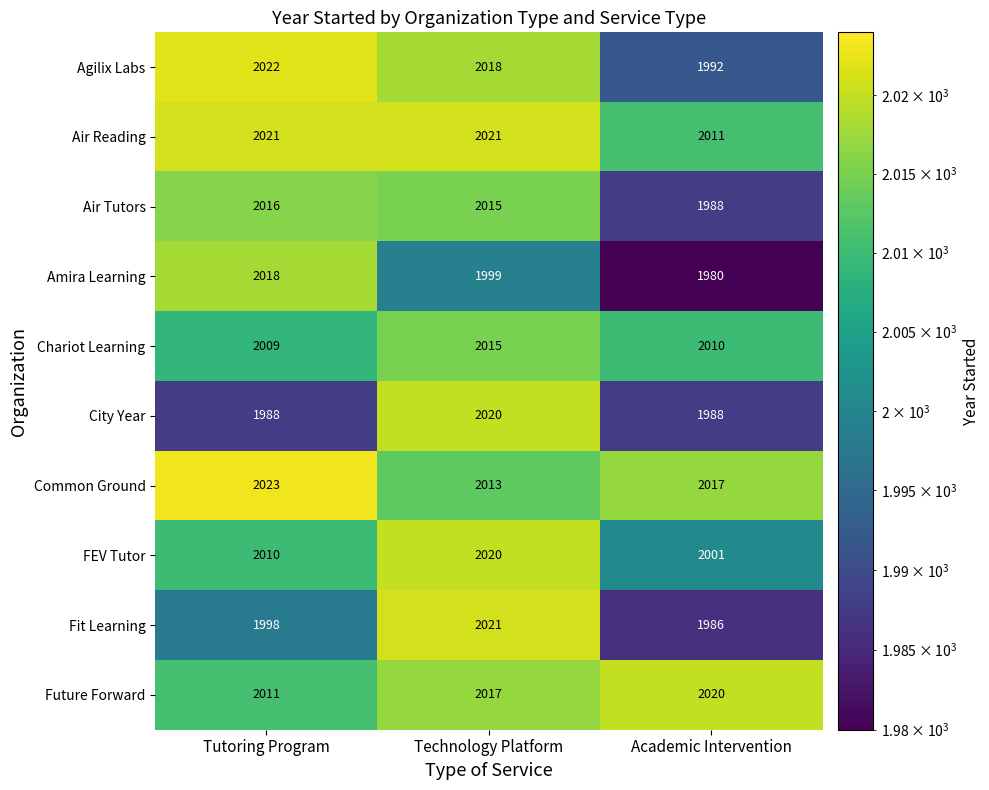

What is the sum of all Common Ground values?

6053